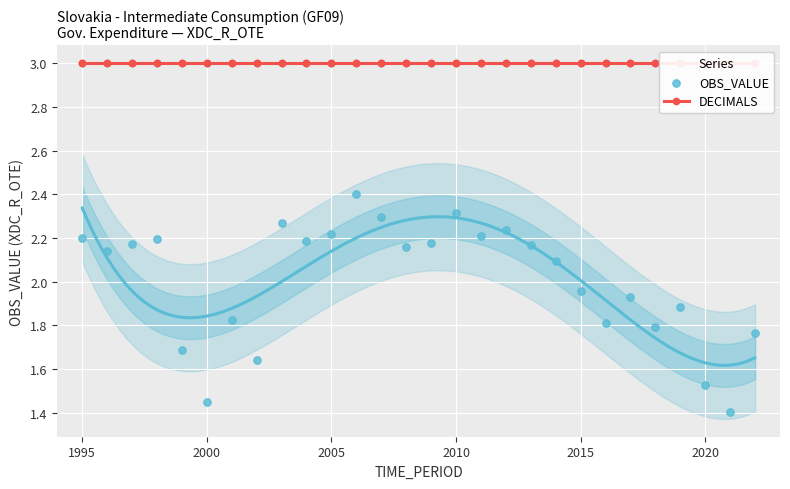

Which series has the widest spread of Y values?

OBS_VALUE